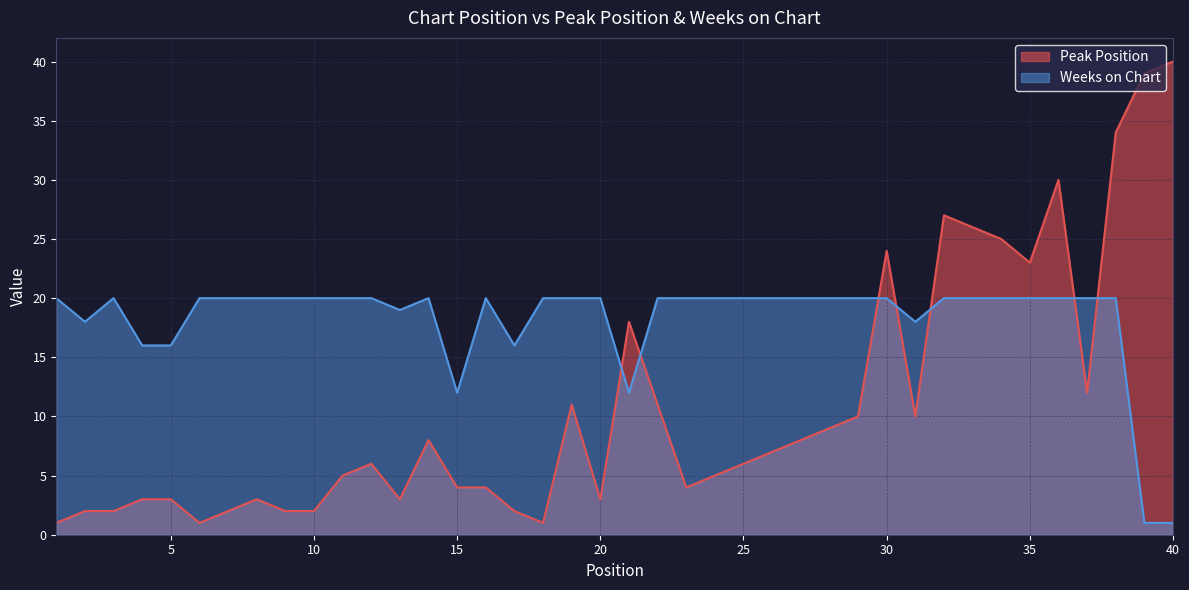

What is the difference between the second highest and second lowest values in the Weeks on Chart series?

19